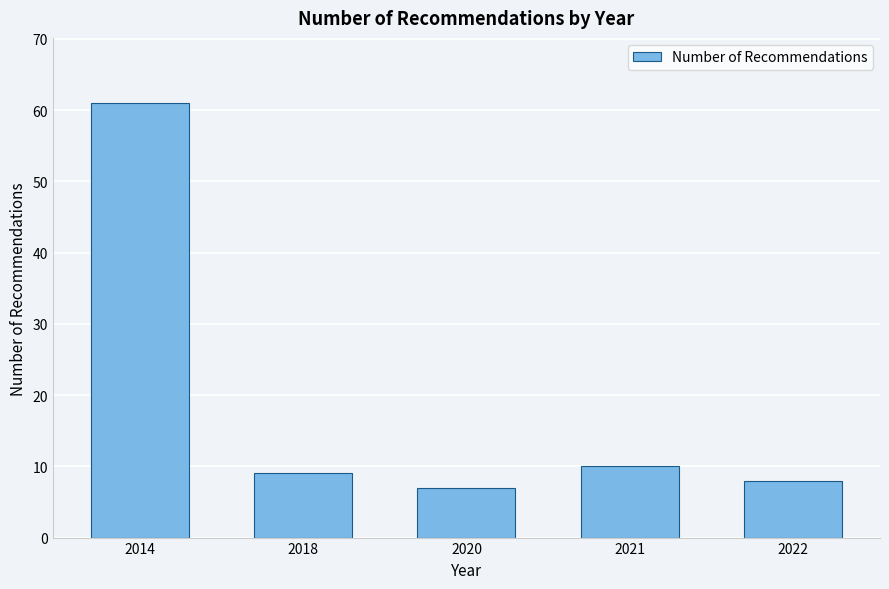

Reading right to left, what are all the values shown in this chart?

2022=8	2021=10	2020=7	2018=9	2014=61